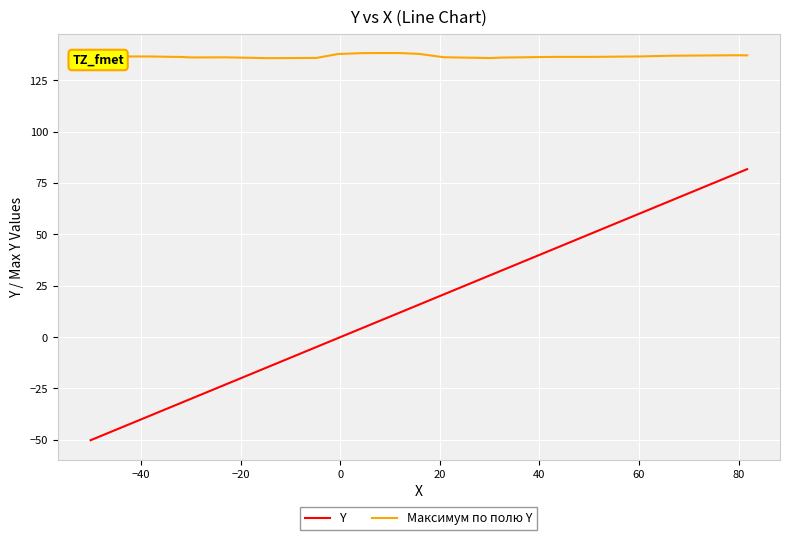

What are all the series names shown in the legend?

Y, Максимум по полю Y